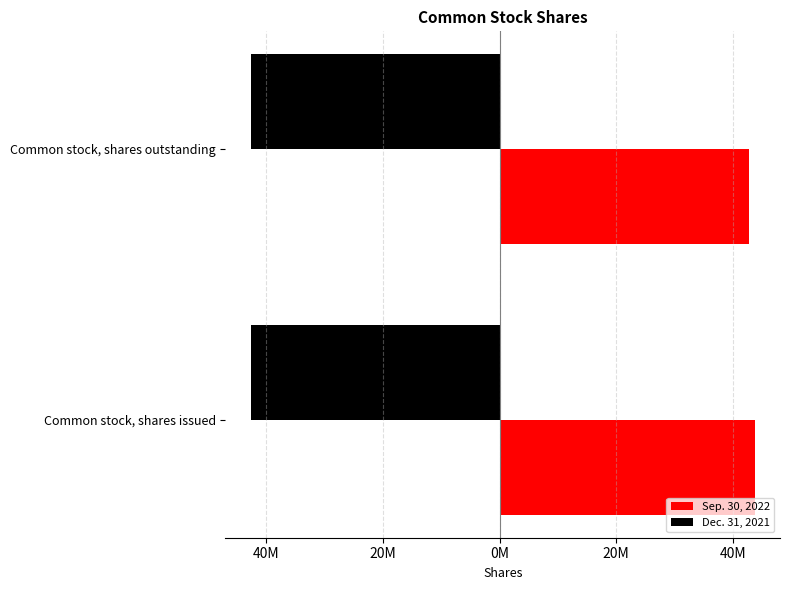

What are all the series names shown in the legend?

Sep. 30, 2022, Dec. 31, 2021